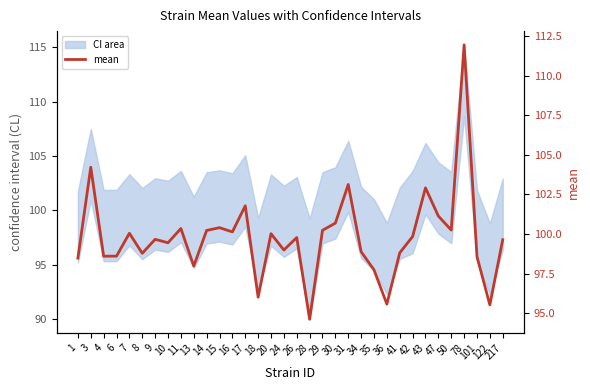

How many data points are above 99?

20